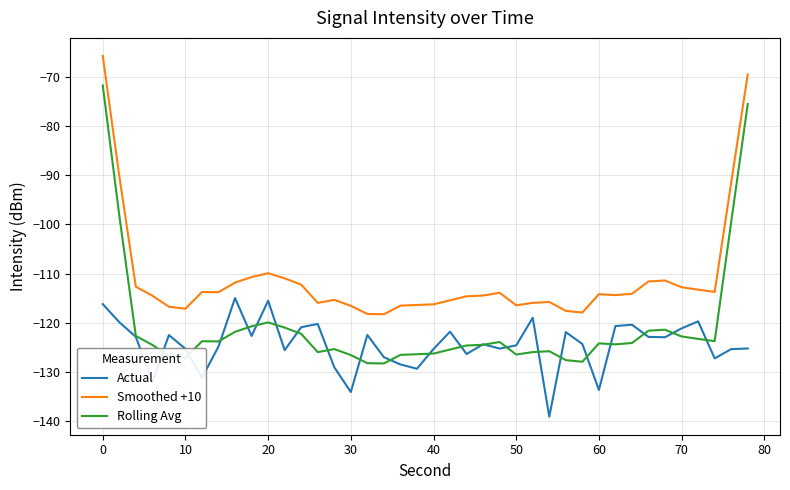

What is the difference between the second highest and second lowest values in the Smoothed +10 series?

48.6